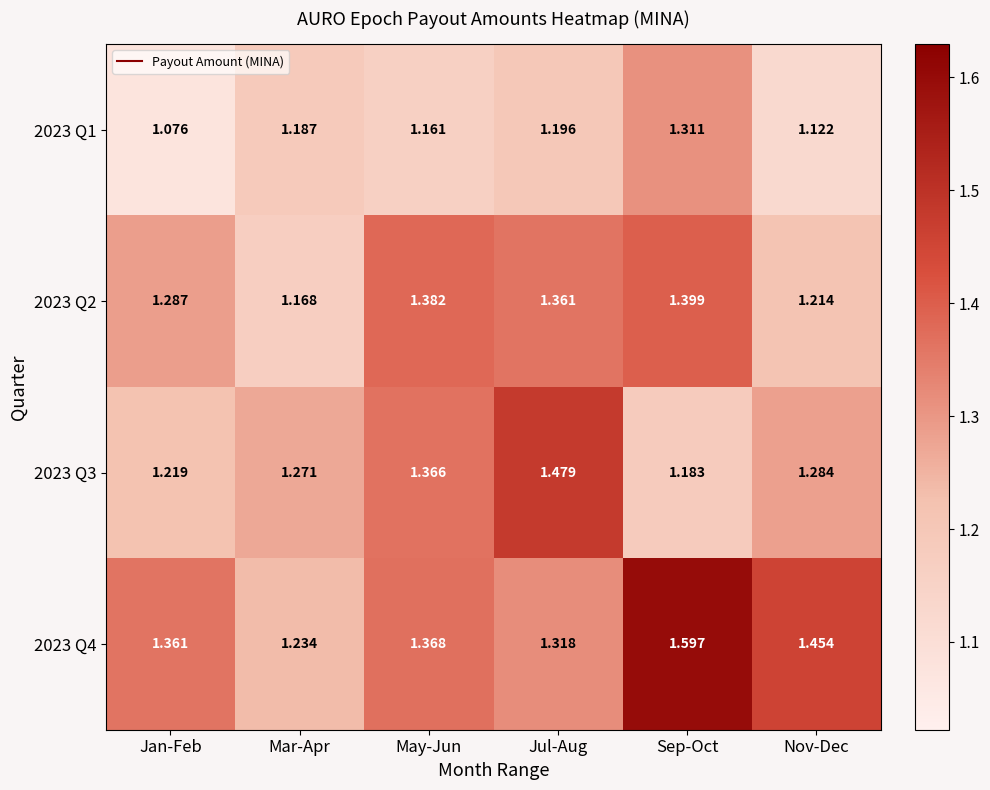

At which label does 2023 Q1 reach its minimum?

Jan-Feb